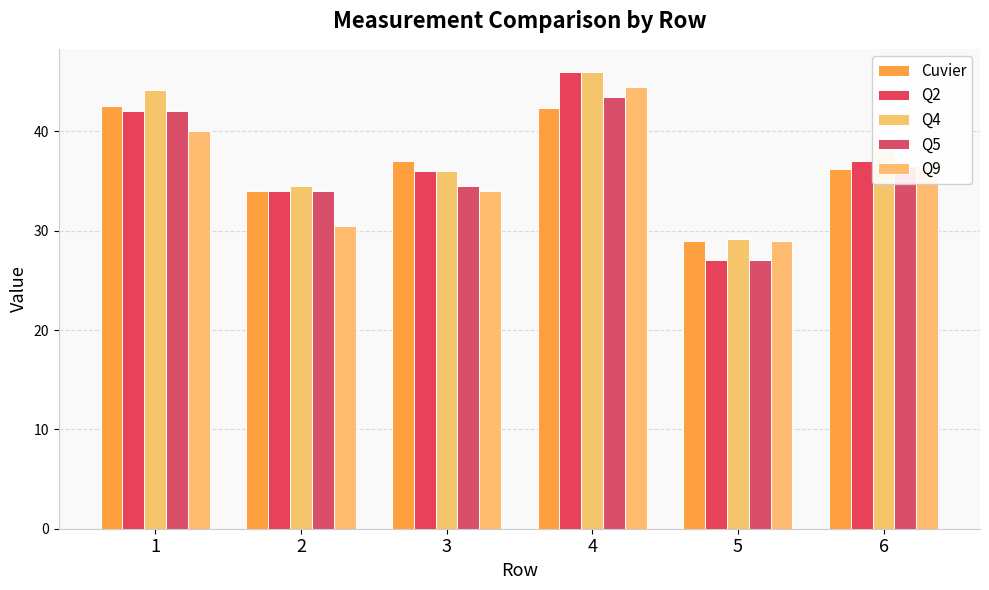

Reading left to right, extract all data points from this chart.

Cuvier: 42.5	34.0	37.0	42.3	29.0	36.2
Q2: 42.0	34.0	36.0	46.0	27.0	37.0
Q4: 44.2	34.5	36.0	46.0	29.2	38.0
Q5: 42.0	34.0	34.5	43.5	27.0	36.5
Q9: 40.0	30.5	34.0	44.5	29.0	36.5